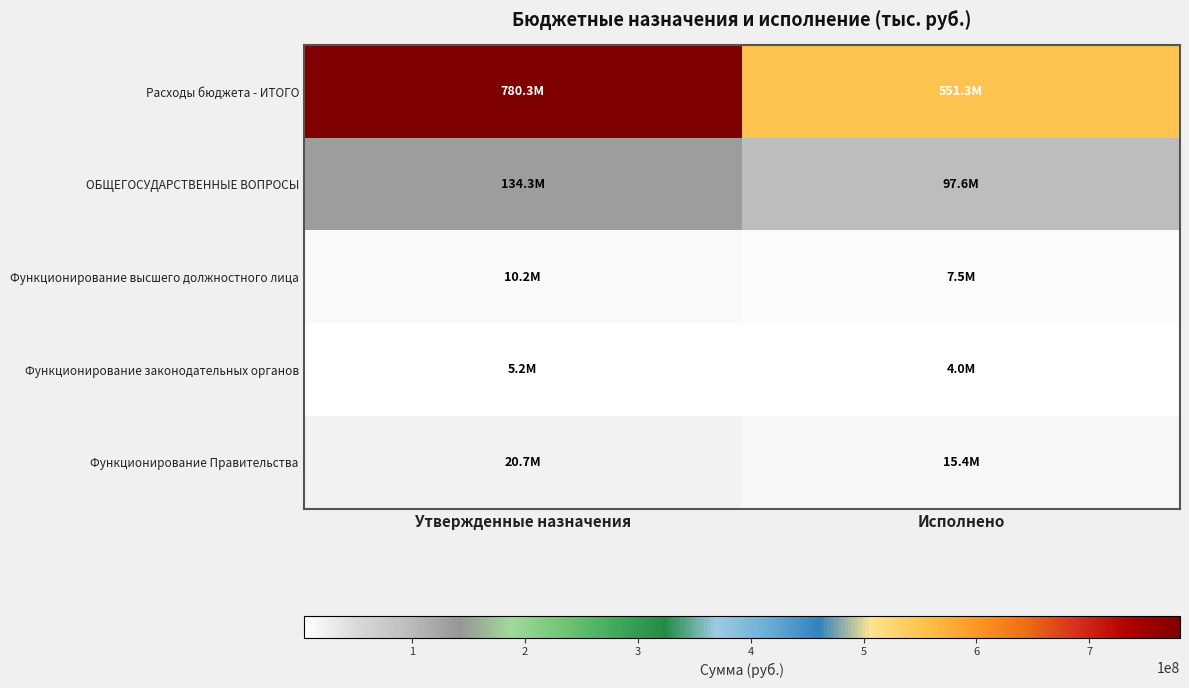

Reading right to left, list all the values displayed in this chart.

Расходы бюджета - ИТОГО: Исполнено=551342931.5	Утвержденные назначения=780309509.4
ОБЩЕГОСУДАРСТВЕННЫЕ ВОПРОСЫ: Исполнено=97572359.2	Утвержденные назначения=134280633.4
Функционирование высшего должностного лица: Исполнено=7478248.7	Утвержденные назначения=10157907.0
Функционирование законодательных органов: Исполнено=4012737.7	Утвержденные назначения=5164223.0
Функционирование Правительства: Исполнено=15358361.2	Утвержденные назначения=20657116.9